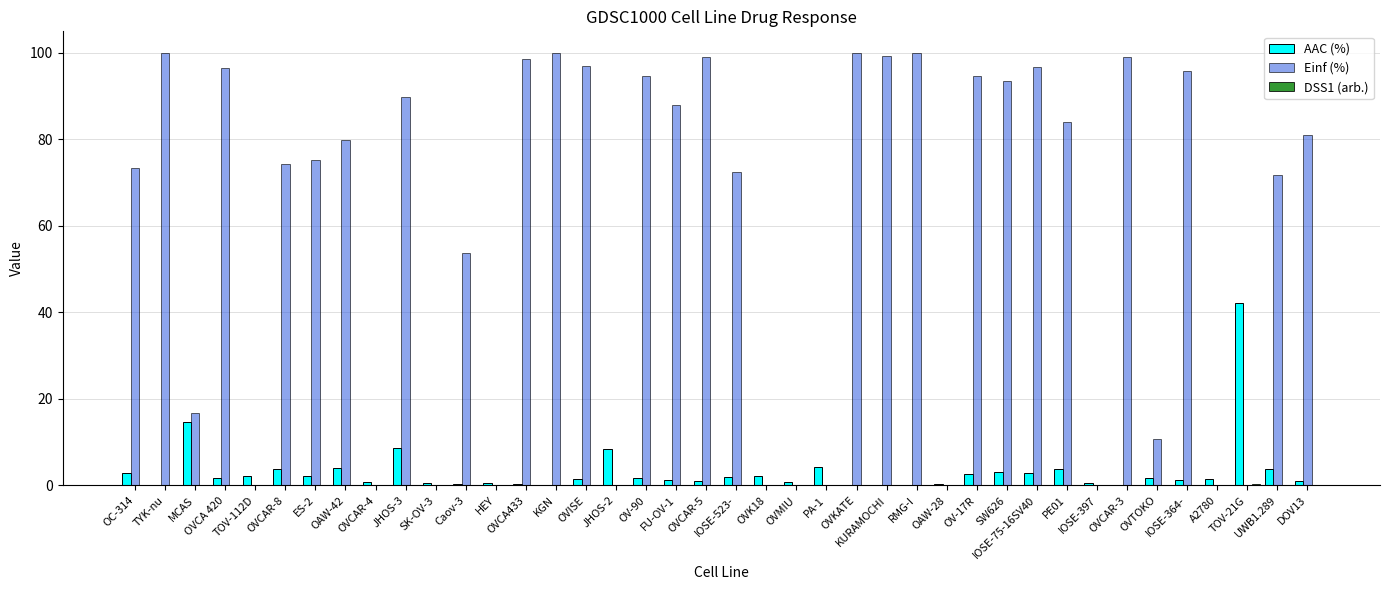

What is the greatest value displayed?

100.0